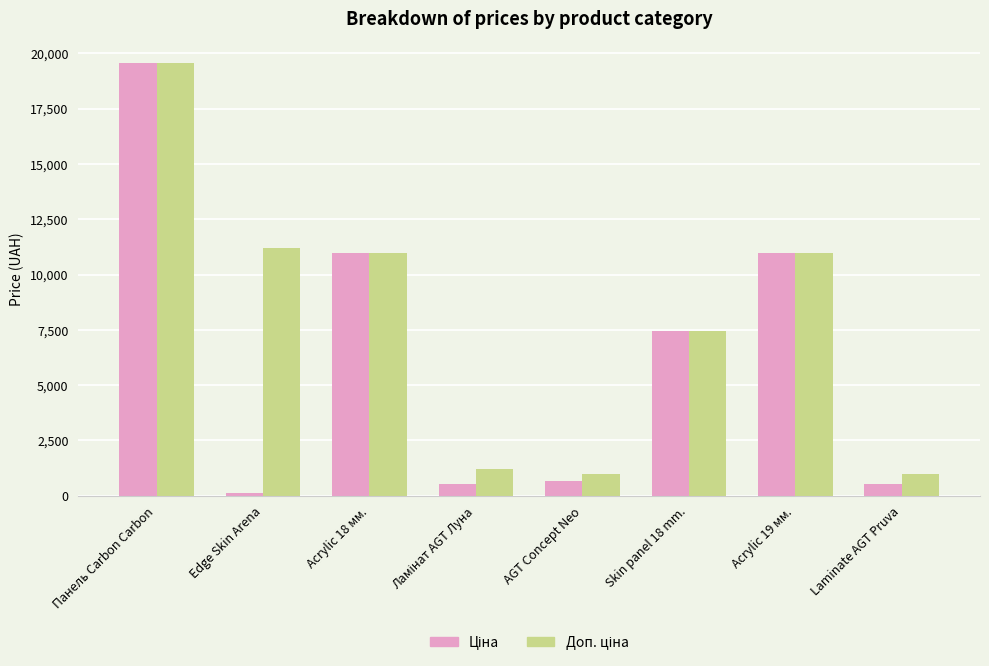

At which category is the sum across all series the highest?

Панель Carbon Carbon